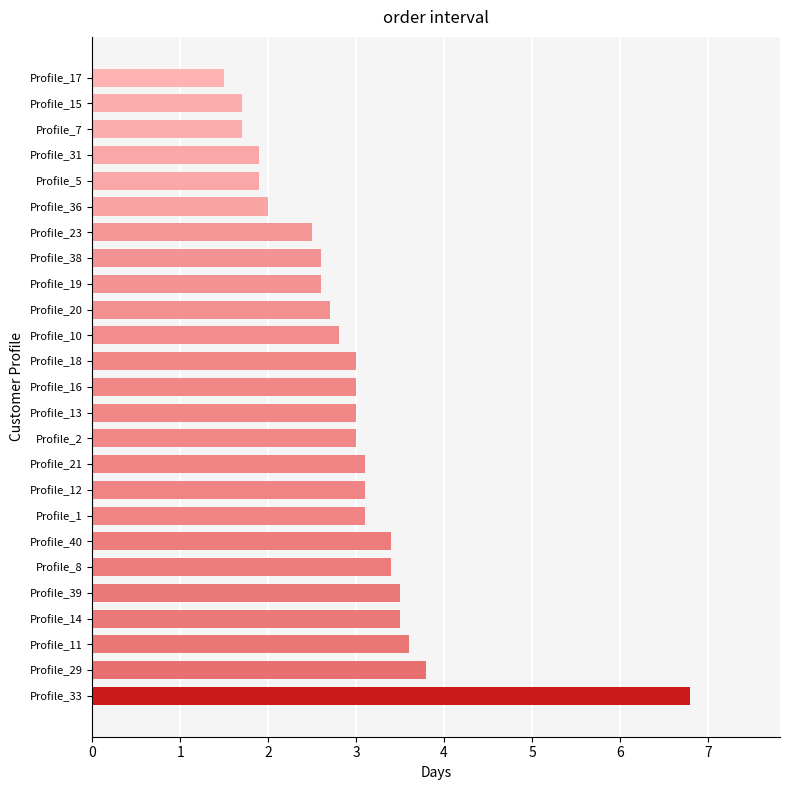

What is the difference between the maximum and minimum values?

5.3